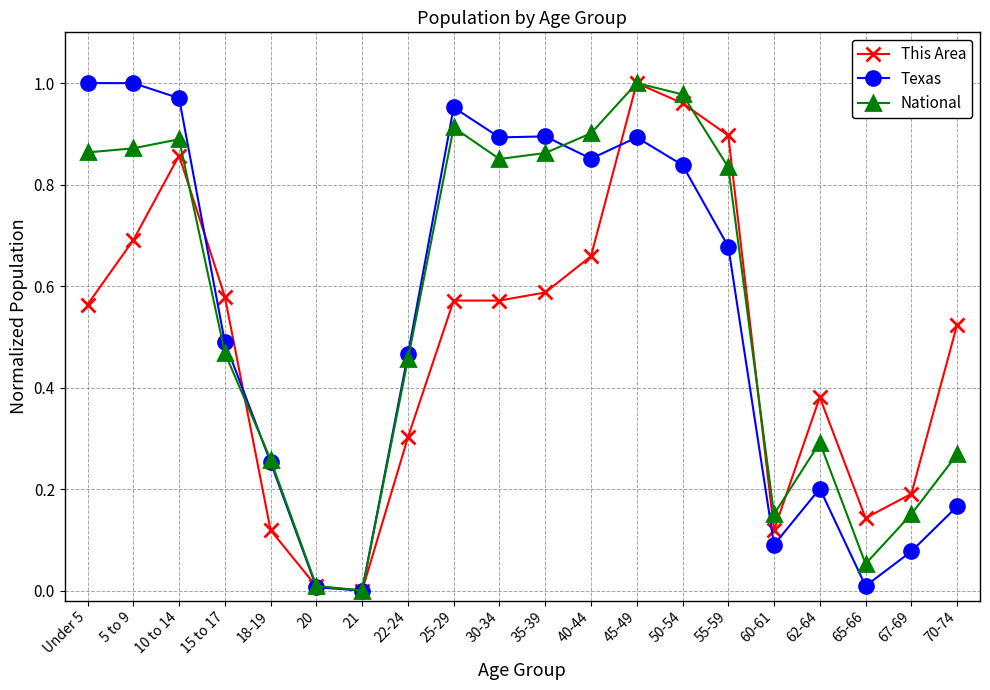

What is the label of the 18th point from the left?

65-66